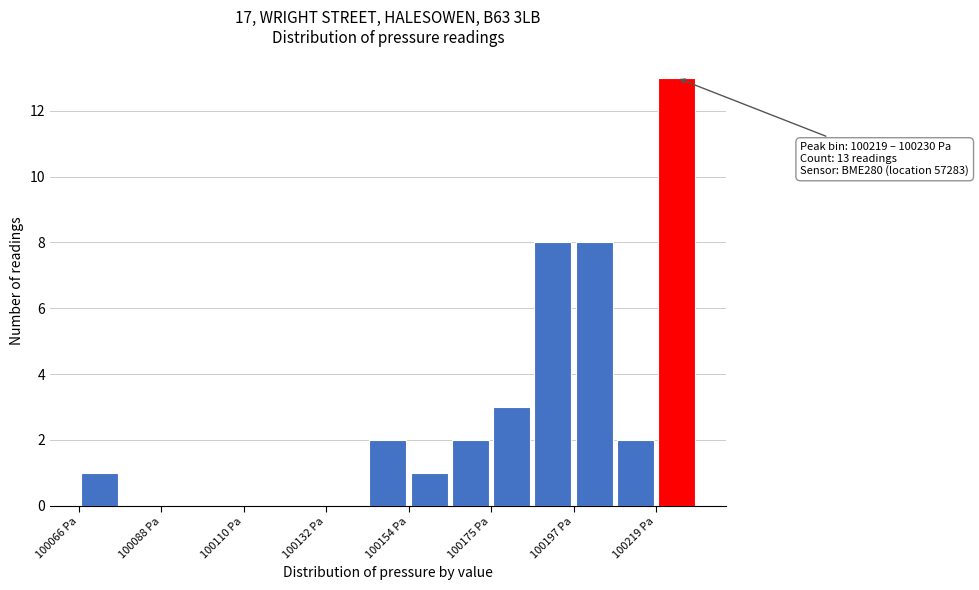

Read against the x-axis, roughly where is the centre of the tallest bar?

100225